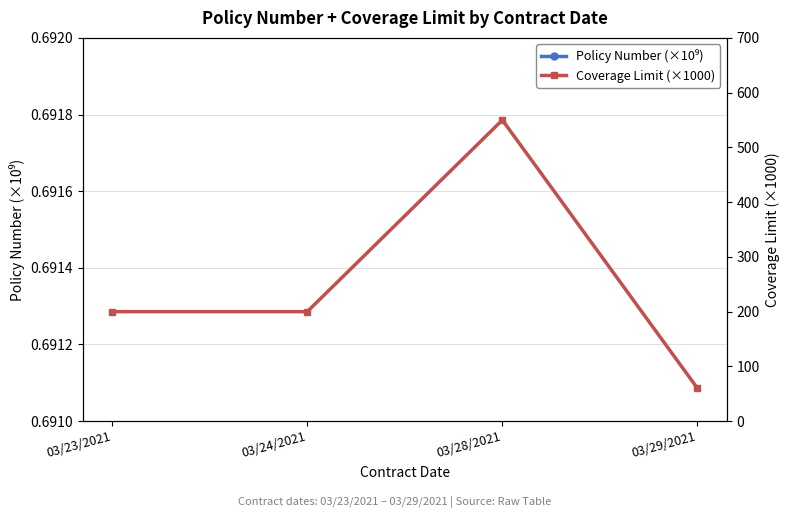

Reading left to right, what are all the values shown in this chart?

Policy Number (×10⁹): 691.8	691.8	691.8	691.8
Coverage Limit (×1000): 200.0	200.0	550.0	60.0